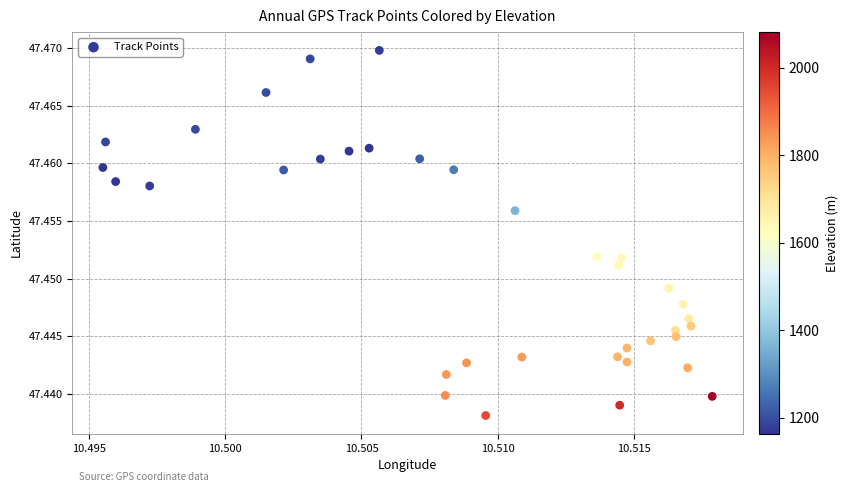

How many data points are displayed?

36